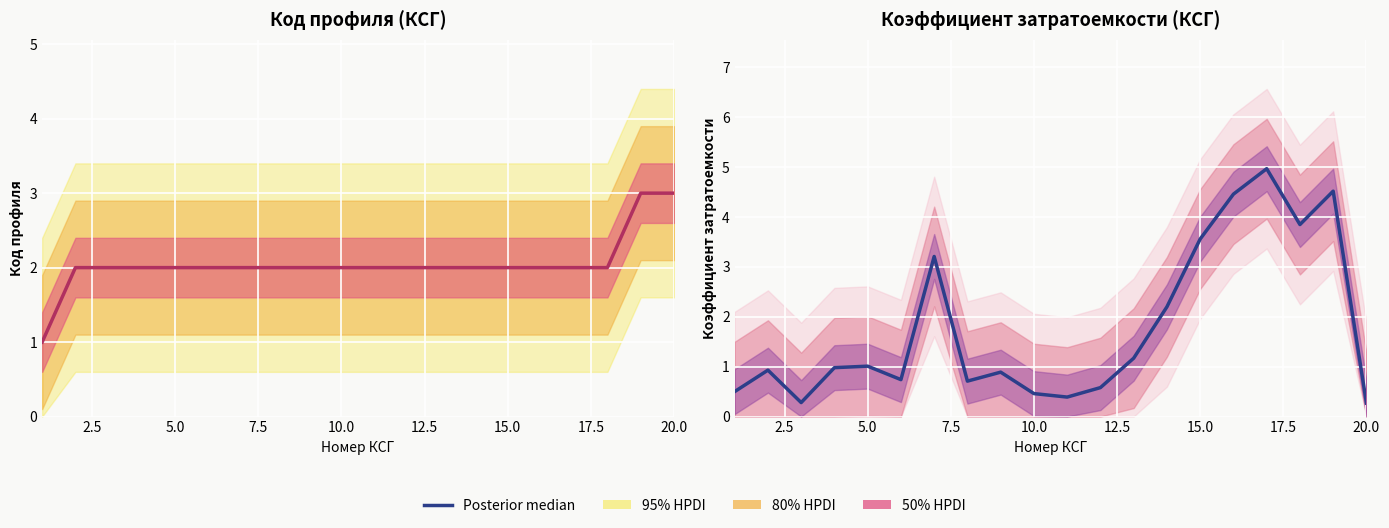

How many points are lower than both their immediate neighbors (excluding endpoints)?

5